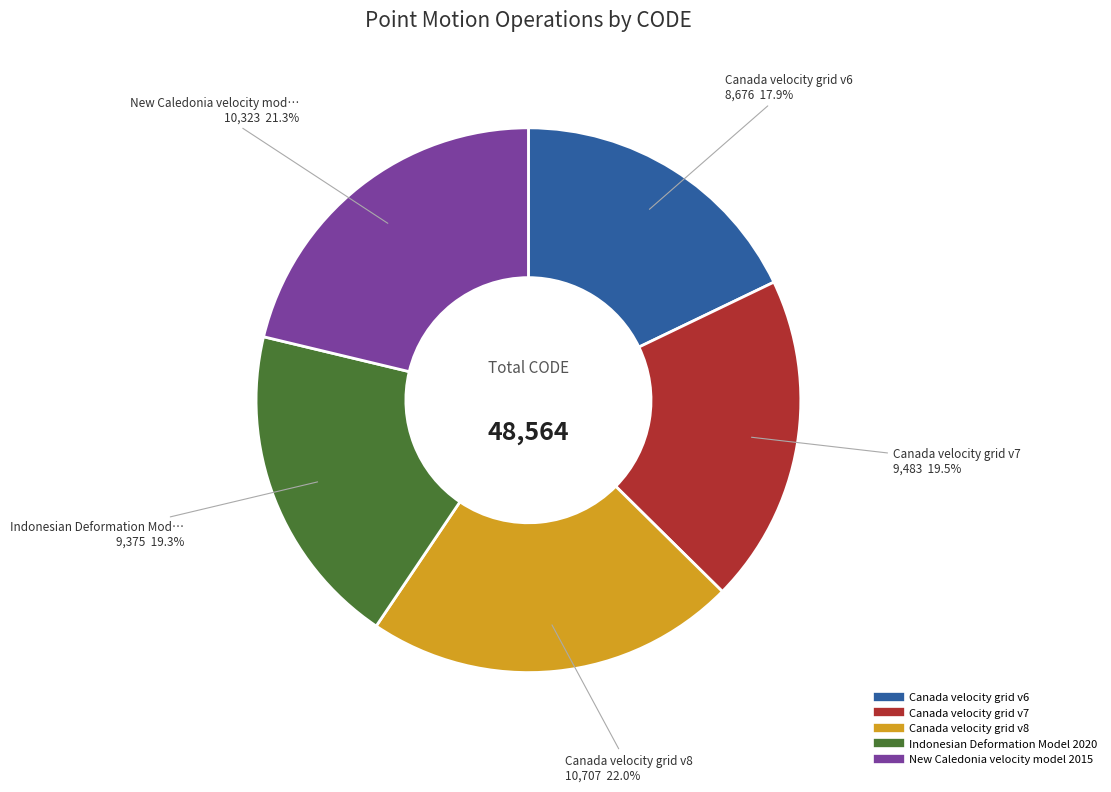

To the nearest percent, what is the combined percentage of Canada velocity grid v8 and Indonesian Deformation Model 2020?

41%